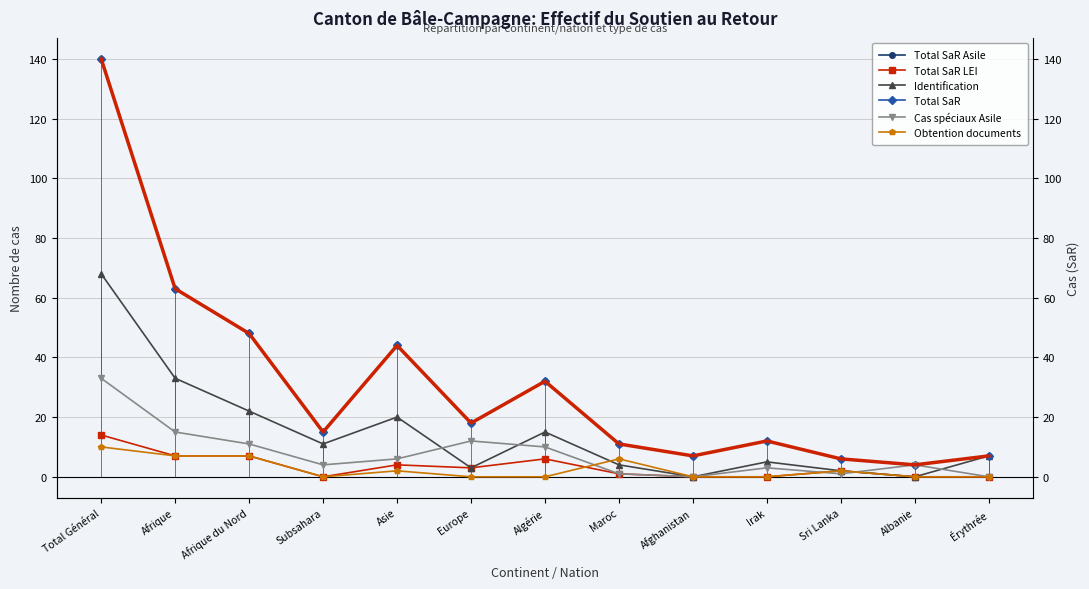

Is the value of Cas spéciaux Asile at Europe greater than the value of Identification at Sri Lanka?

Yes